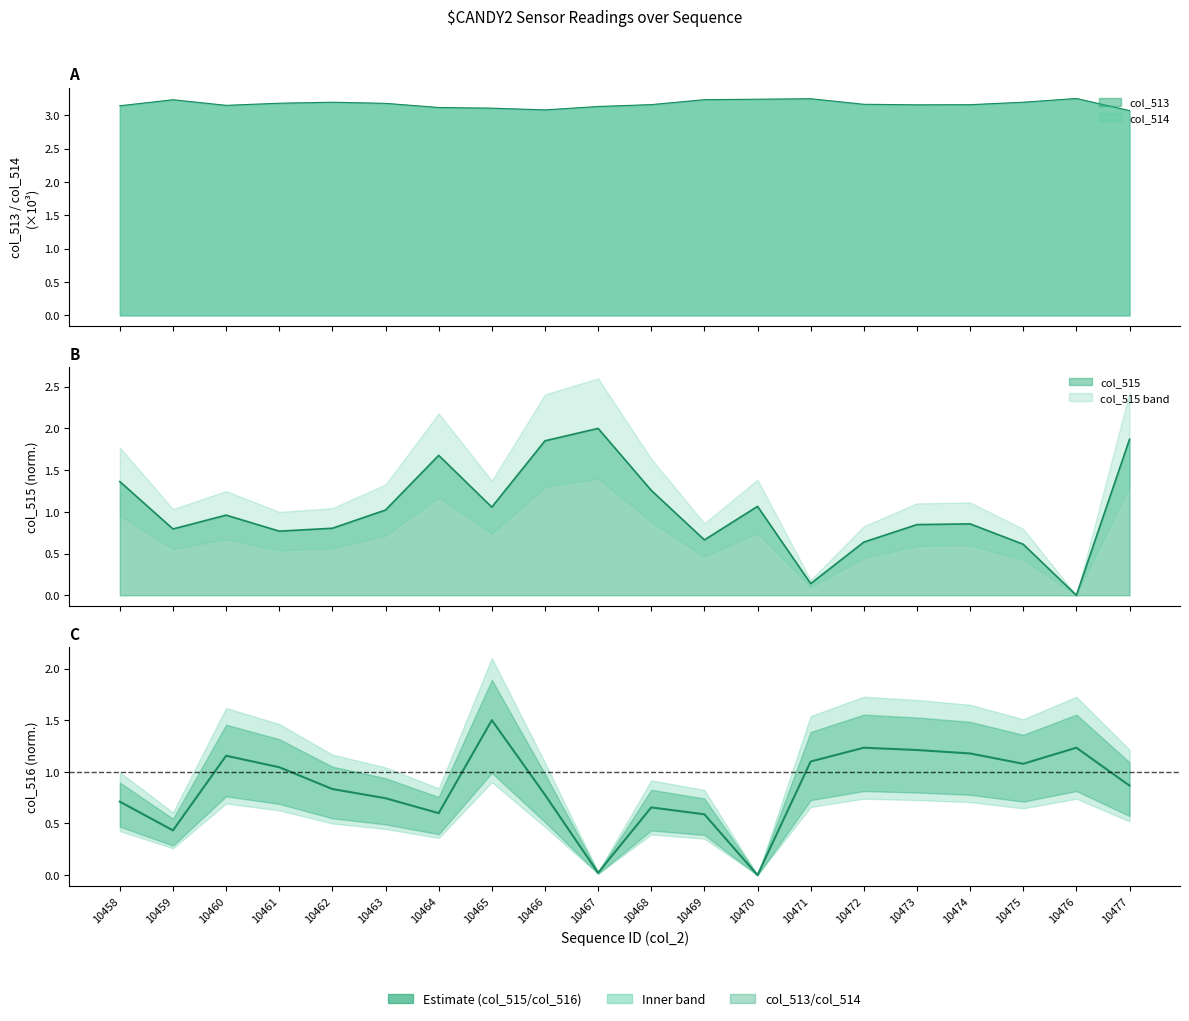

What is the value of the 8th point from the left?

1.5